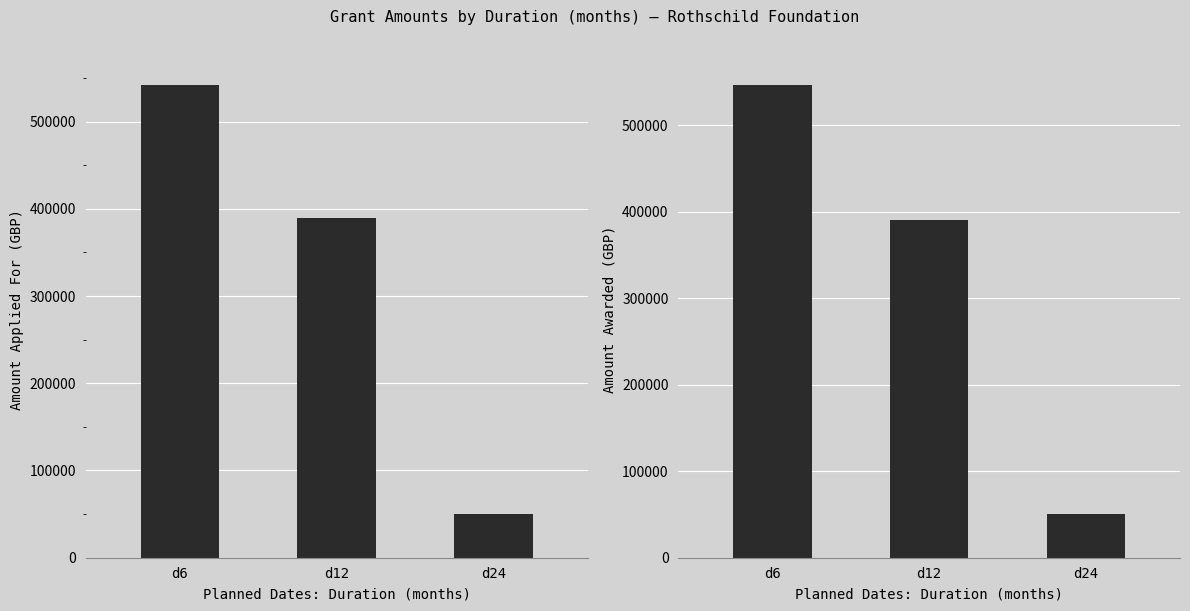

Between d6 and d12, which series saw the biggest shift?

Amount Awarded